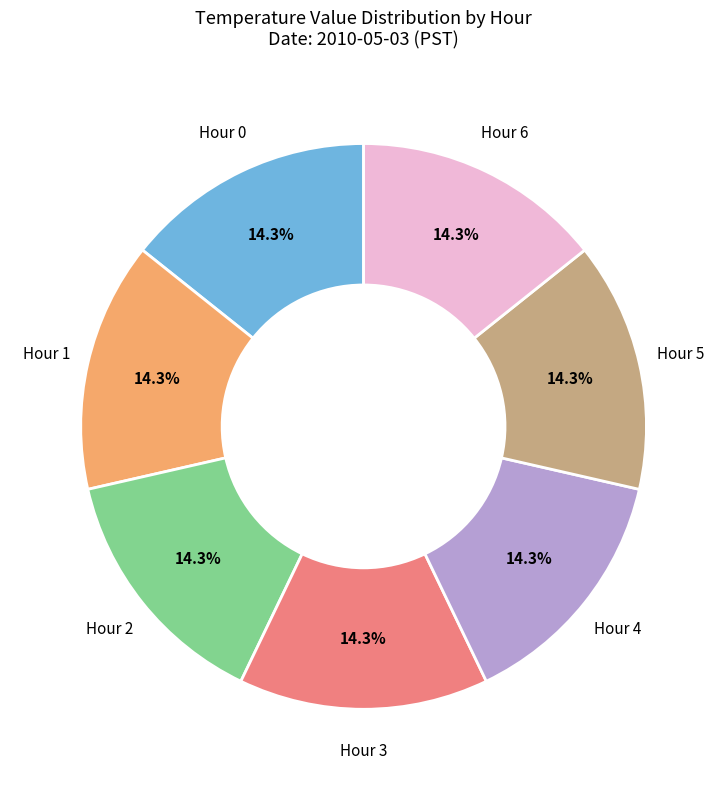

Is there a majority slice in this chart?

No